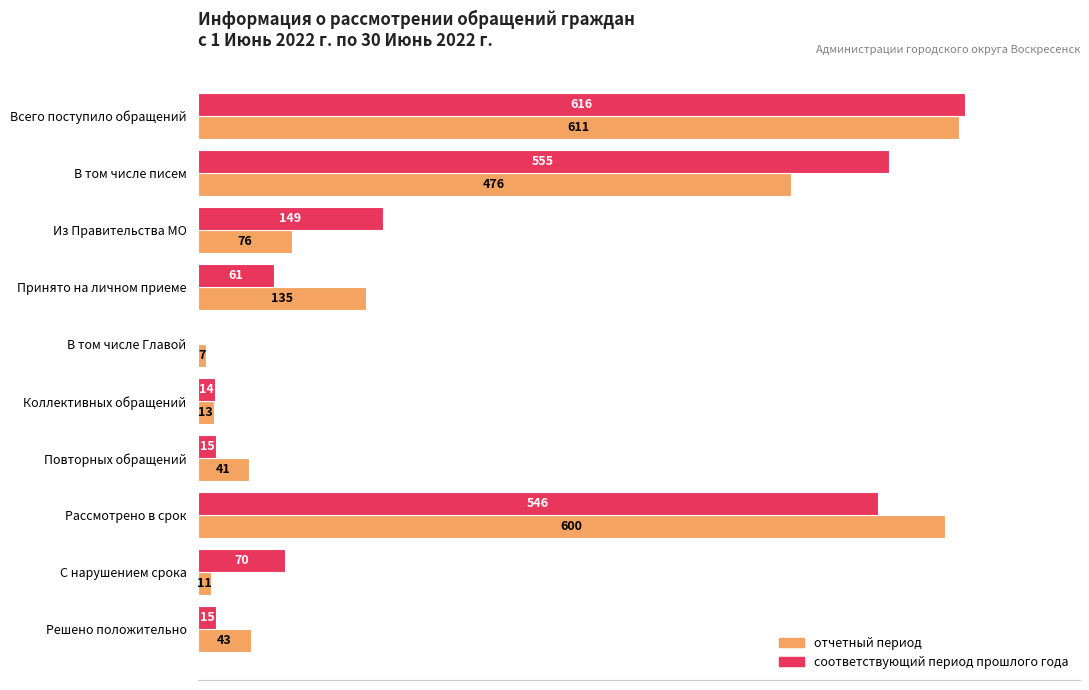

What is the highest value of the соответствующий период прошлого года series?

616